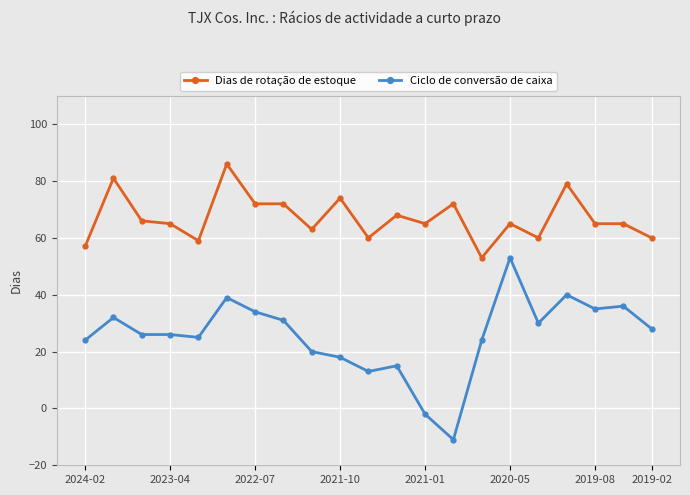

Which series has the largest total across all categories?

Dias de rotação de estoque